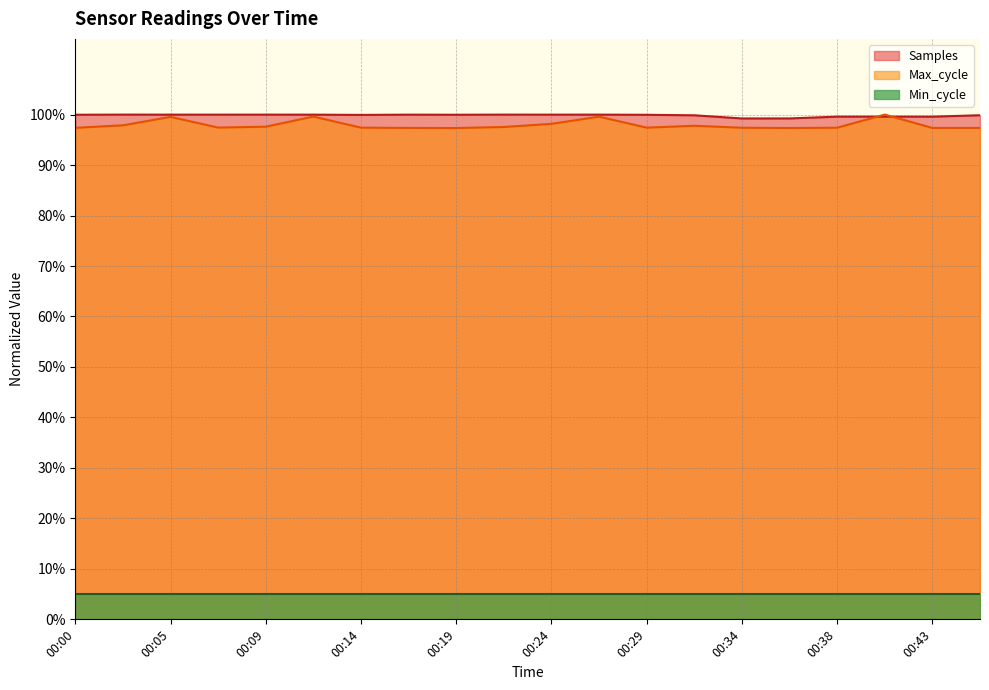

Rank the categories by Max_cycle value from lowest to highest.

00:19, 00:36, 00:17, 00:43, 00:46, 00:00, 00:34, 00:38, 00:14, 00:29, 00:07, 00:22, 00:09, 00:31, 00:02, 00:24, 00:05, 00:26, 00:12, 00:41